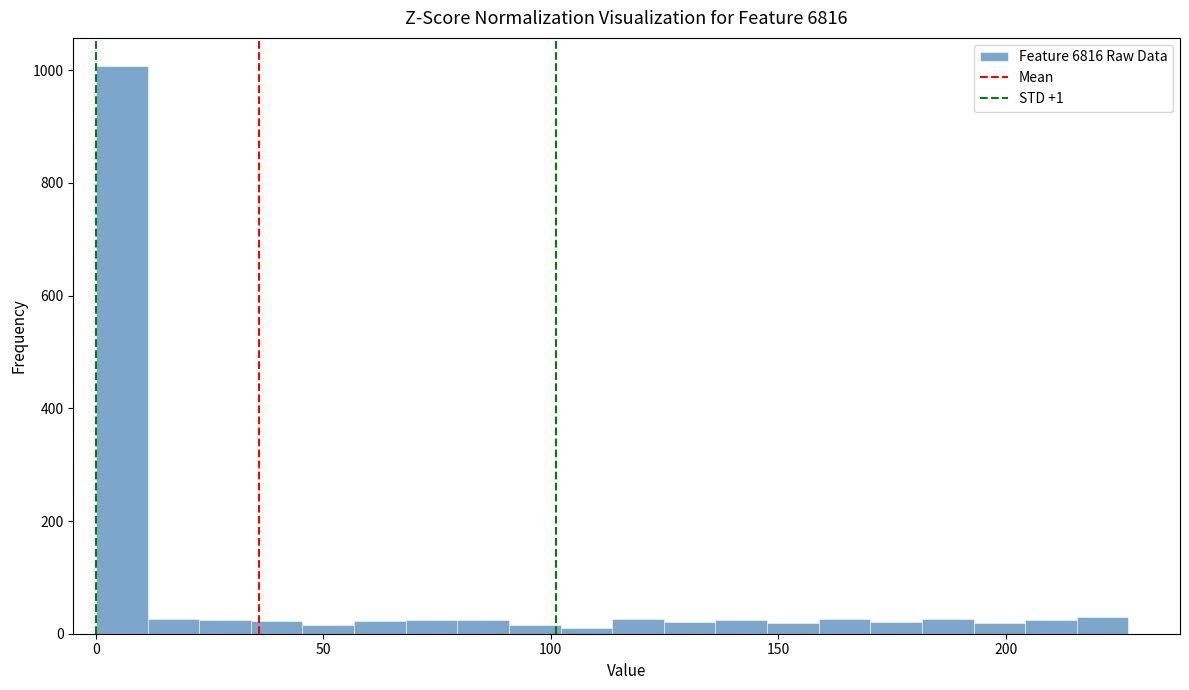

Around what value on the x-axis is the tallest bar? Give the approximate position of its centre, as read against the axis.

5